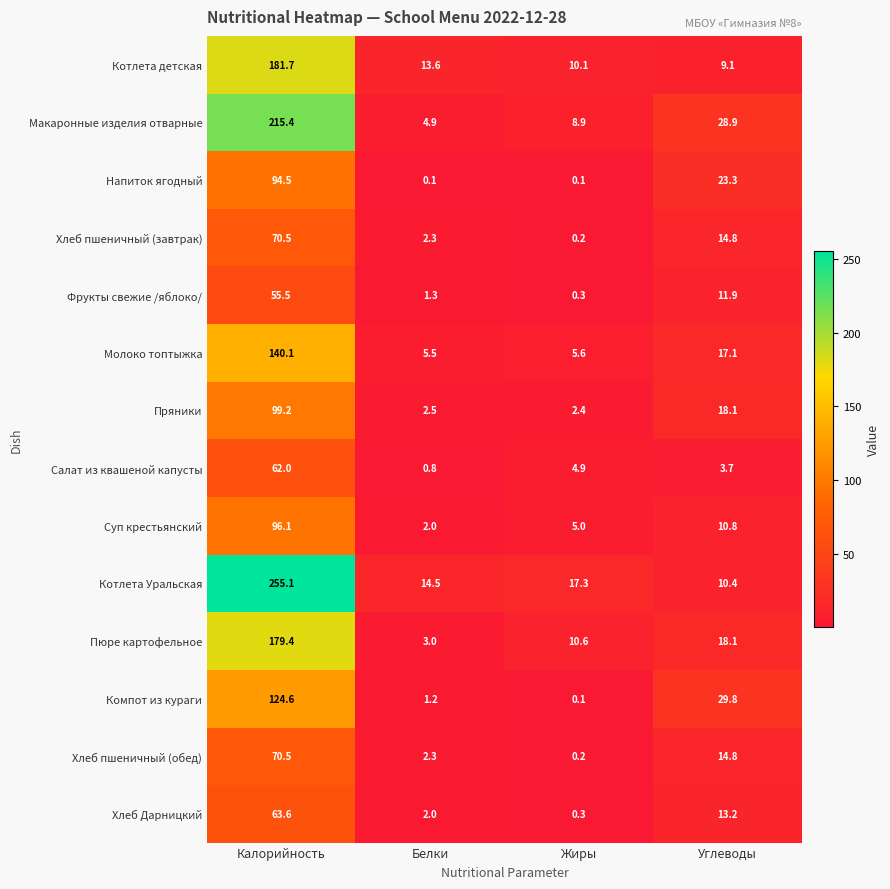

Which category has the highest value in the Макаронные изделия отварные series?

Калорийность